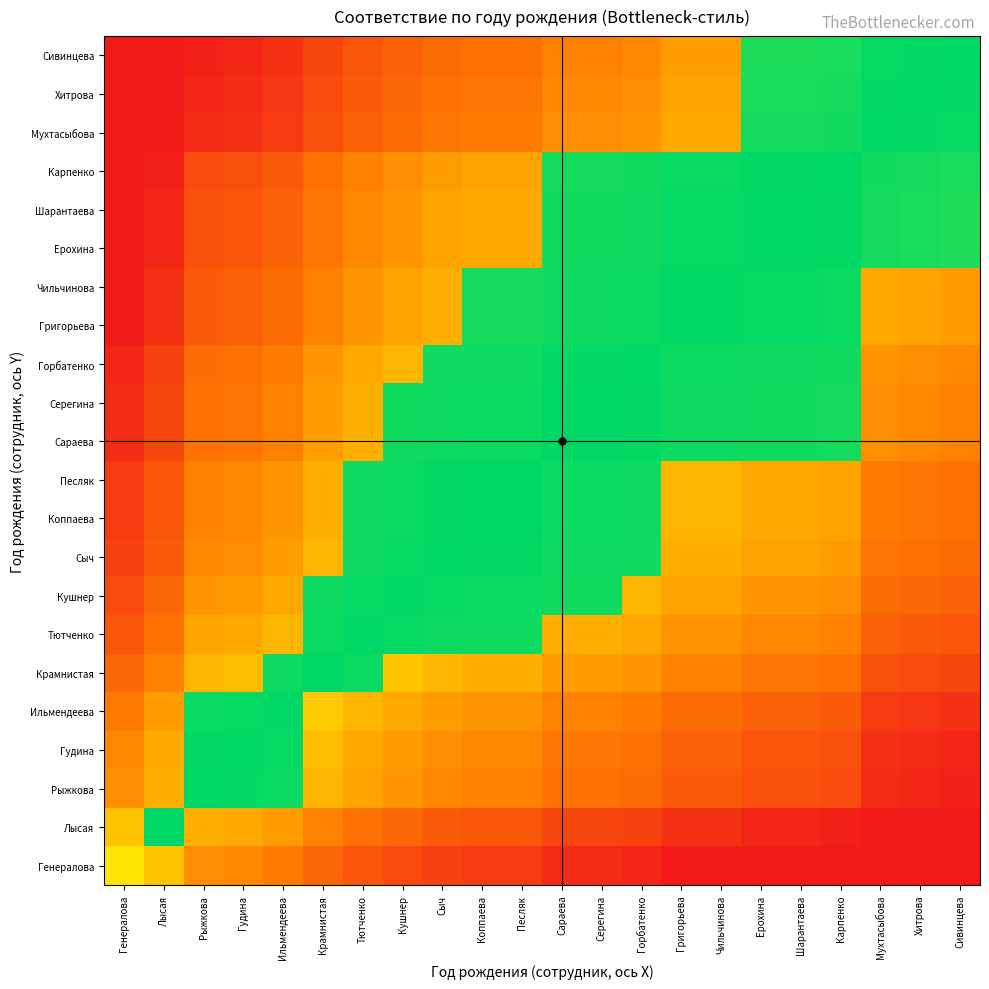

Which has a higher value, Рыжкова or Коппаева?

Рыжкова